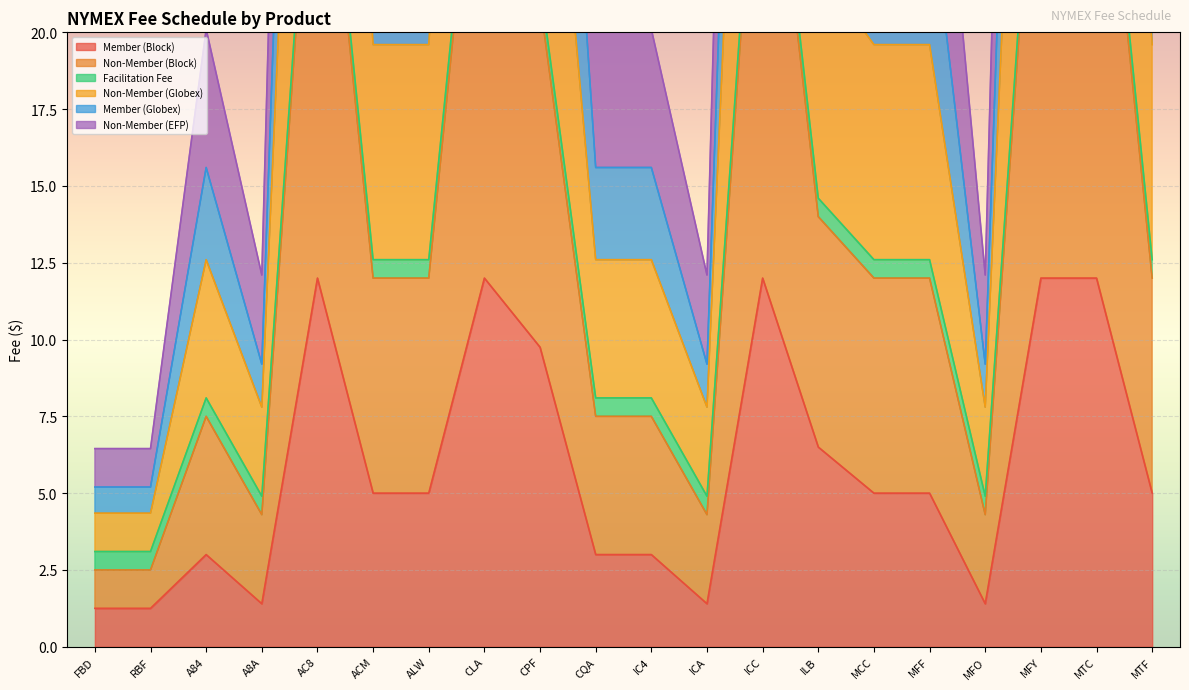

Rank the categories by Non-Member (Block) value from highest to lowest.

AC8, CLA, ICC, MFY, MTC, CPF, ILB, ACM, ALW, MCC, MFF, MTF, A84, CQA, IC4, A8A, ICA, MFO, FBD, RBF